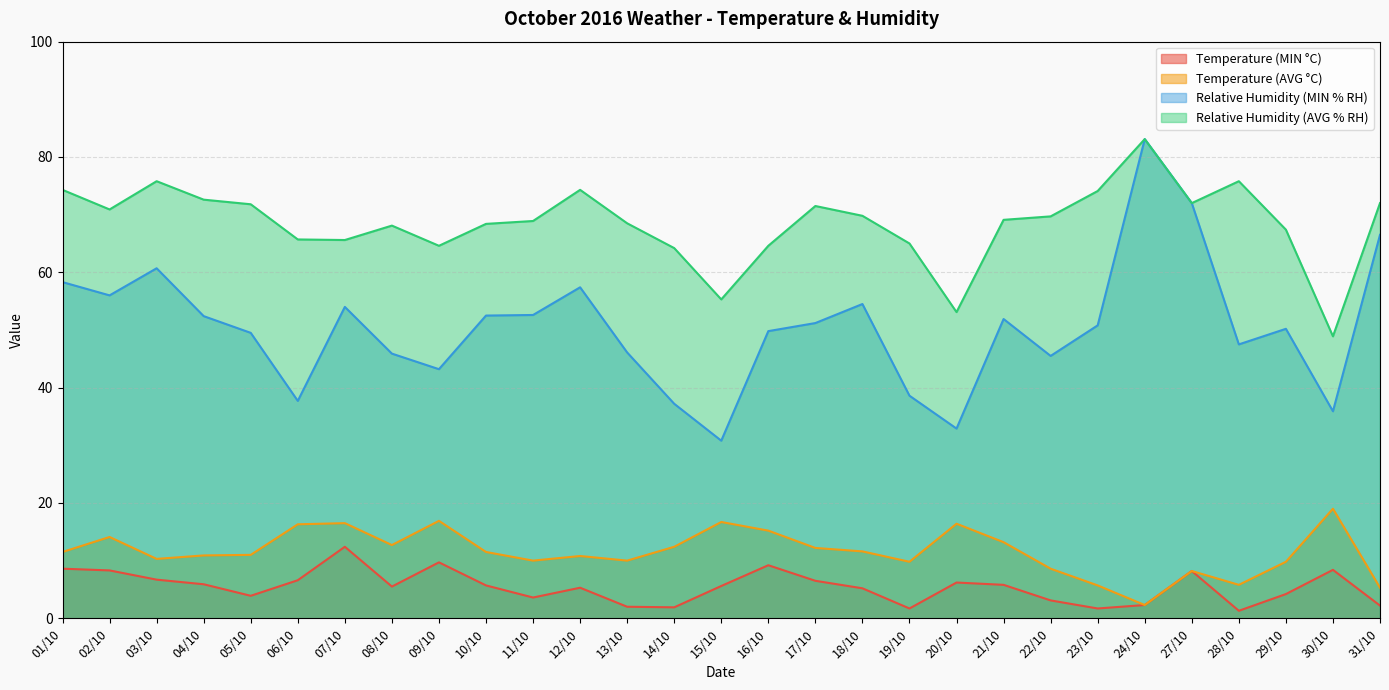

What is the average value of the Relative Humidity (MIN % RH) series?

50.5